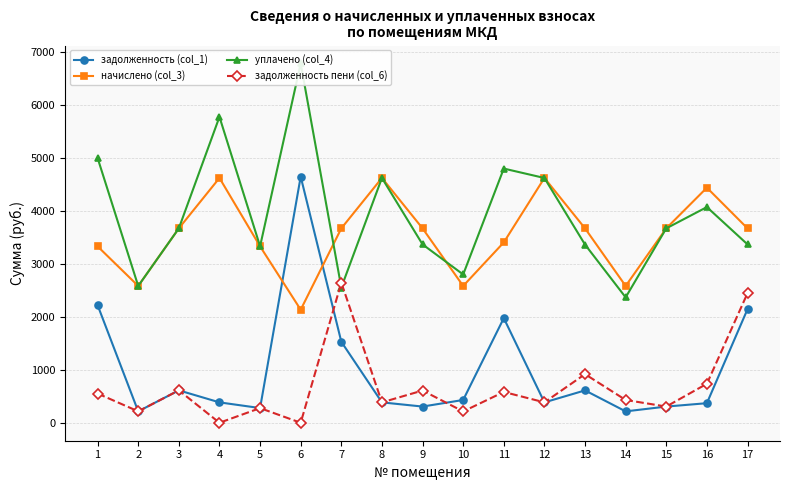

What is the value of the задолженность (col_1) point at the 8th from the left?

385.3